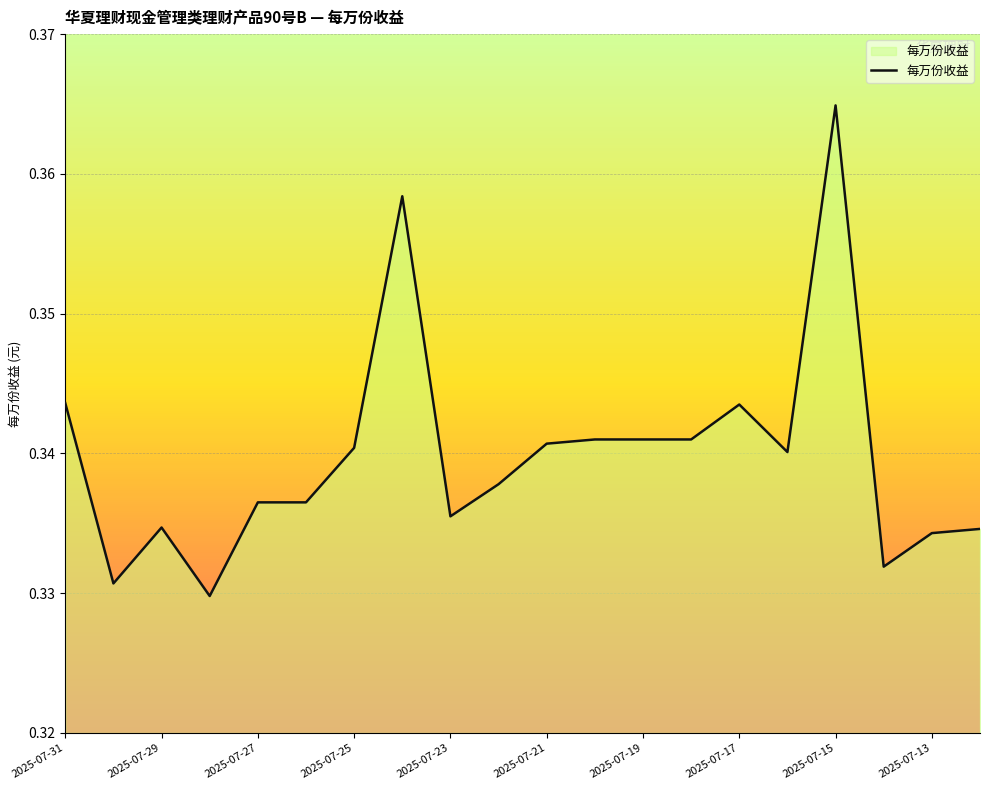

At which category does the chart reach its peak across all series?

2025-07-15